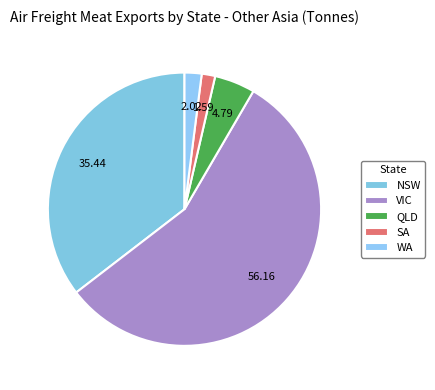

What percentage do VIC and WA together represent?

58.2%